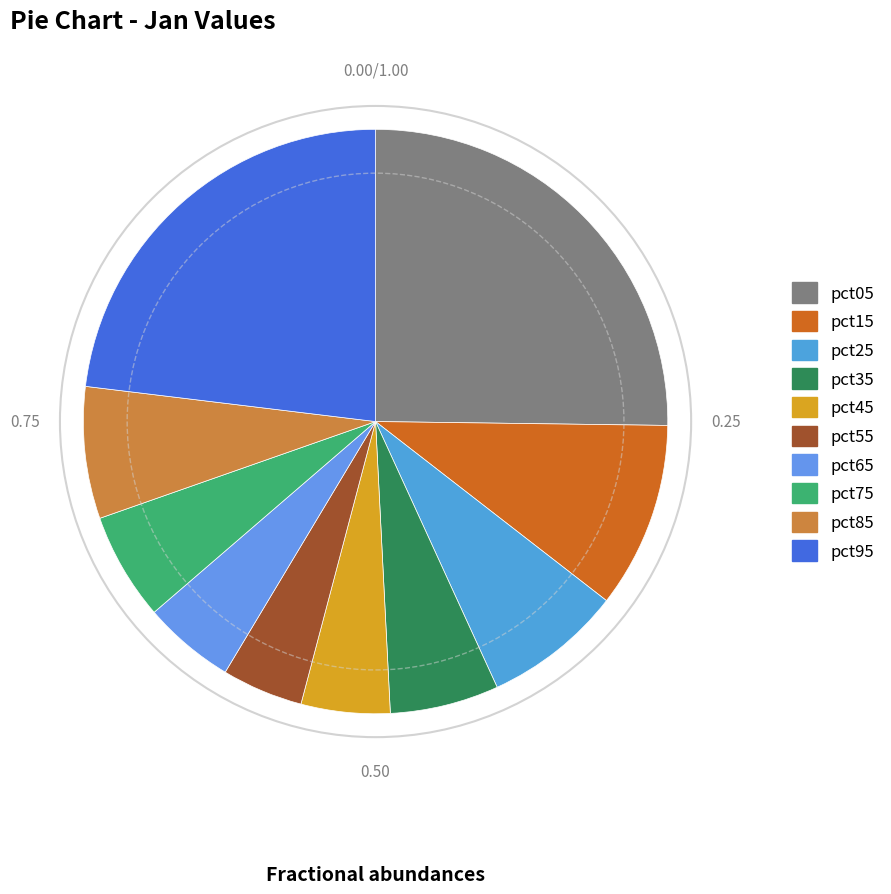

How many slices are in this pie chart?

10